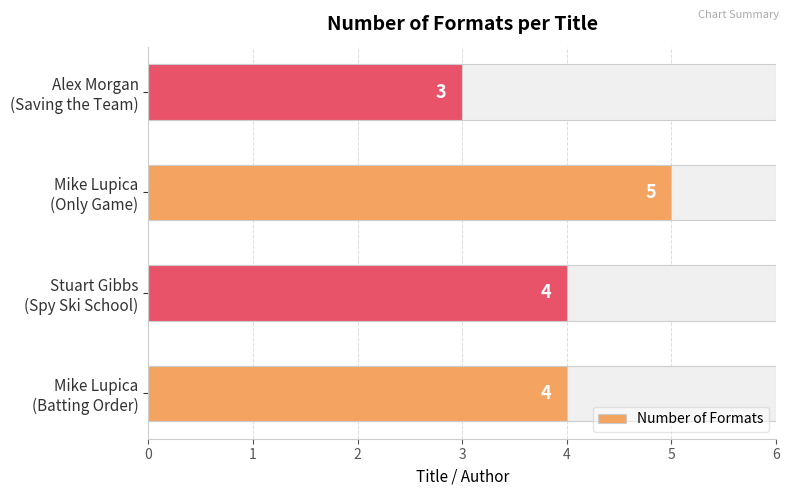

Rank the categories by value from lowest to highest.

Alex Morgan (Saving the Team), Mike Lupica (Batting Order), Stuart Gibbs (Spy Ski School), Mike Lupica (Only Game)